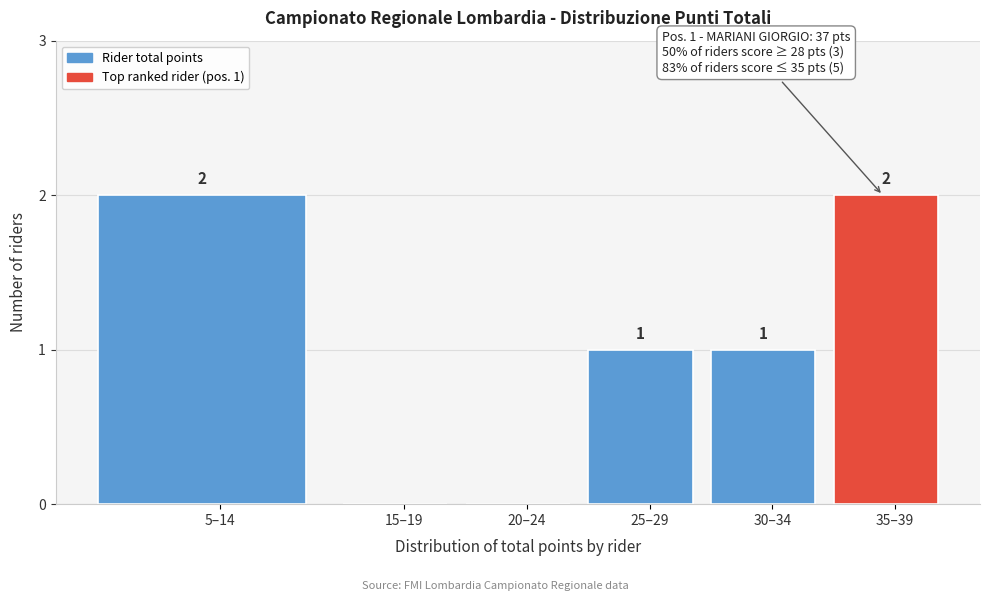

Reading left to right, list all the values displayed in this chart.

5–14=2	15–19=0	20–24=0	25–29=1	30–34=1	35–39=2